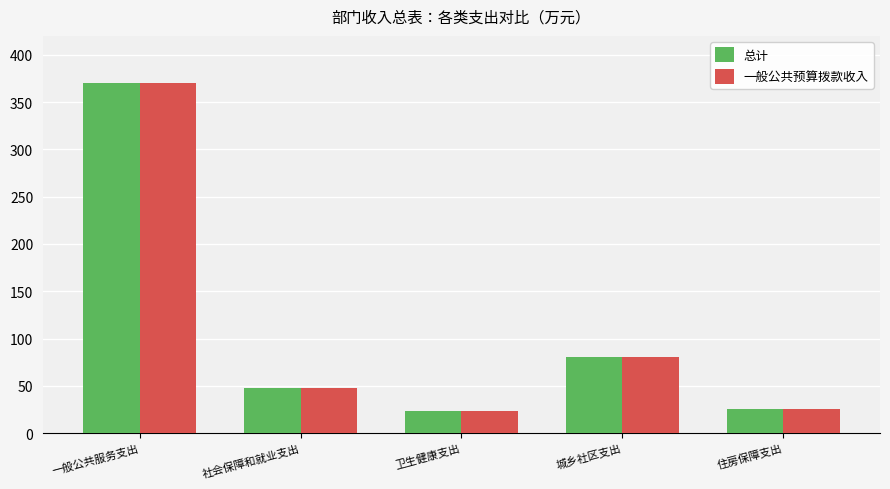

At which category is the sum across all series the highest?

一般公共服务支出